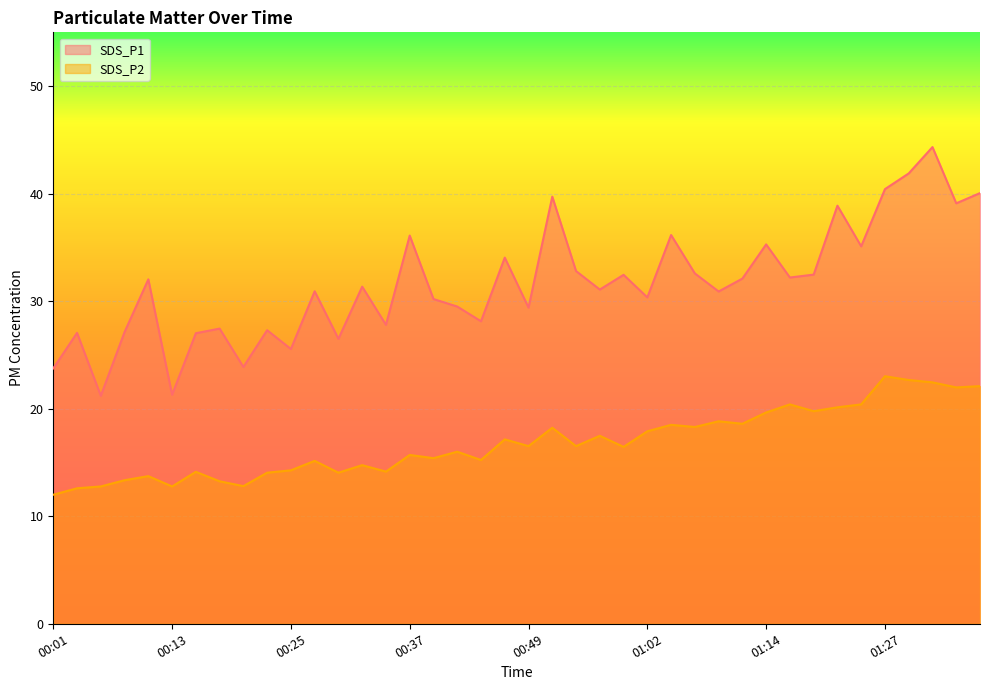

Does the chart display data point markers on the line(s)?

No